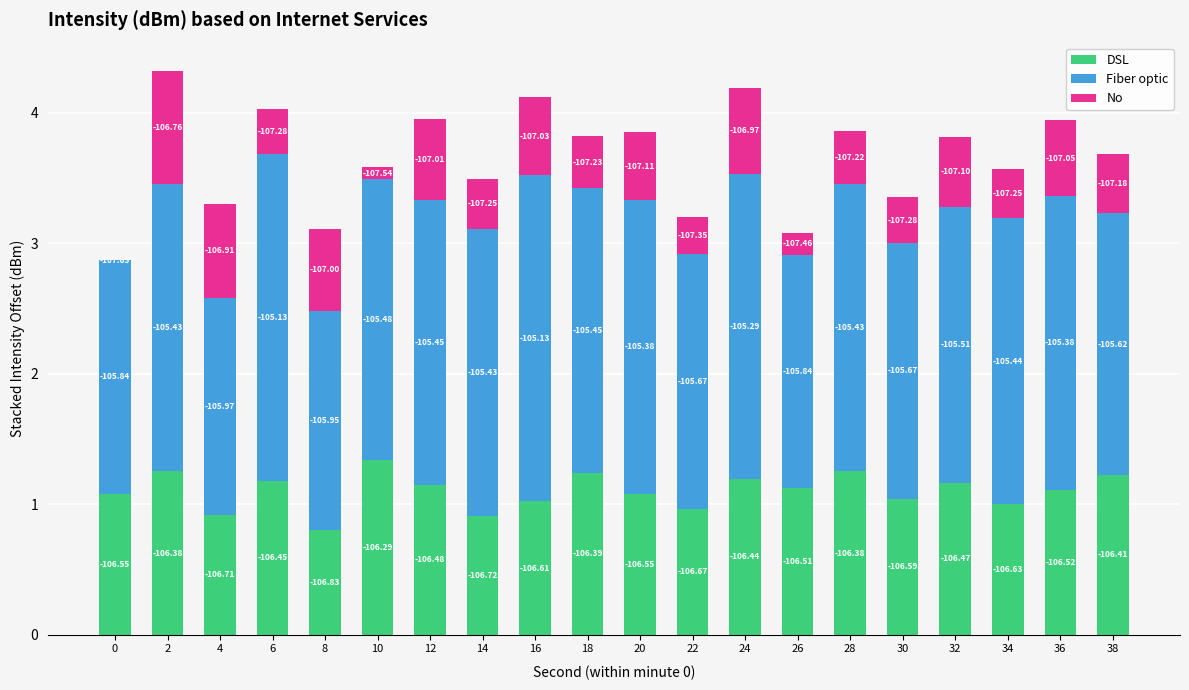

Are the bars horizontal?

No